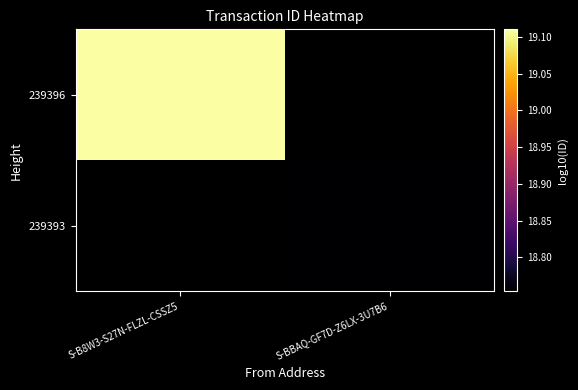

At which label does 239396 reach its minimum?

S-B8W3-S27N-FLZL-CSSZ5